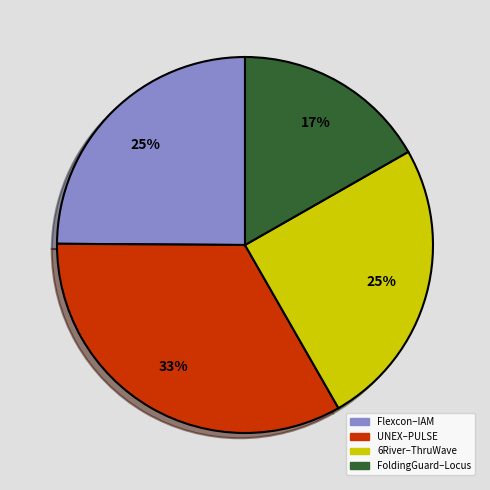

To the nearest percent, what is the average slice percentage?

25%